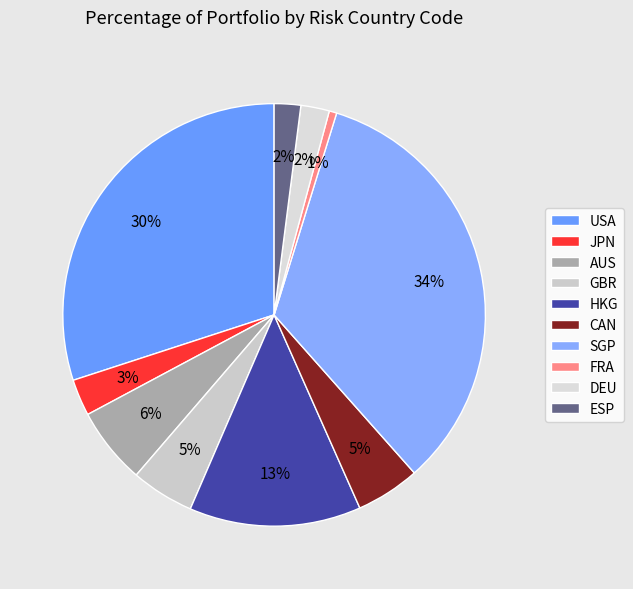

Approximately how many times larger is the value at DEU compared to SGP?

0.1